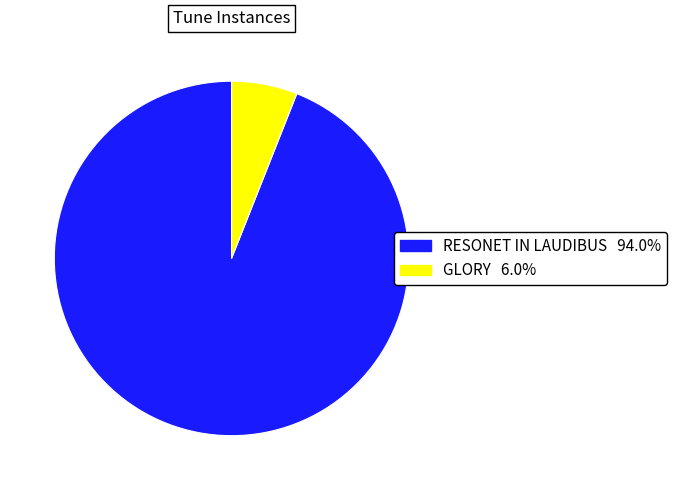

Do GLORY and RESONET IN LAUDIBUS together represent more than half of the pie?

Yes